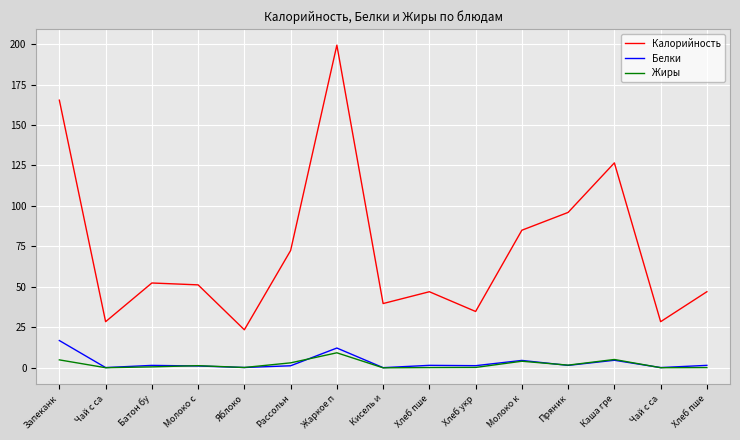

At which label does Жиры reach its peak?

Жаркое п